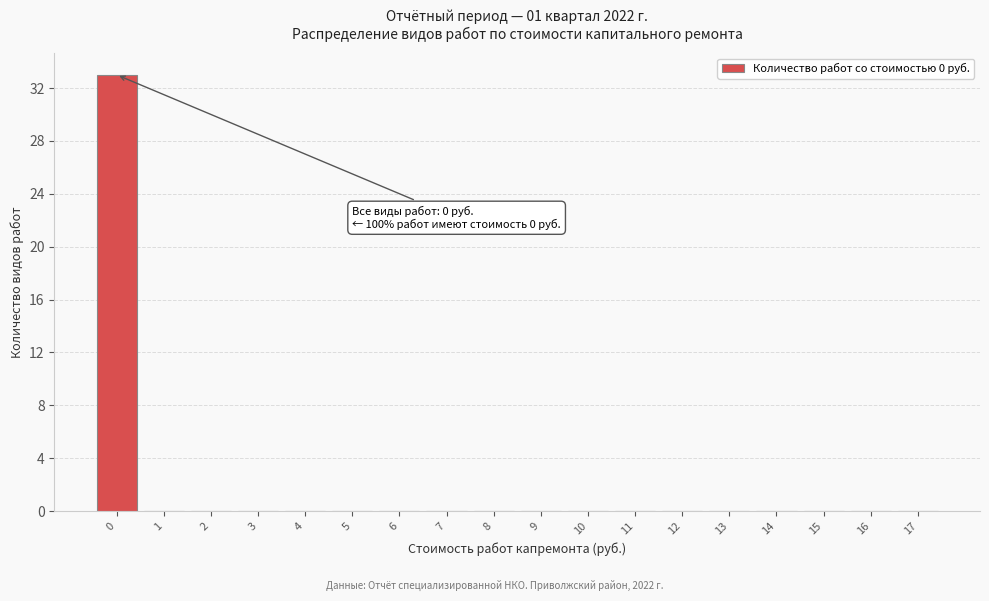

Over which range of the x-axis is the bar tallest?

-0.5 to 0.5